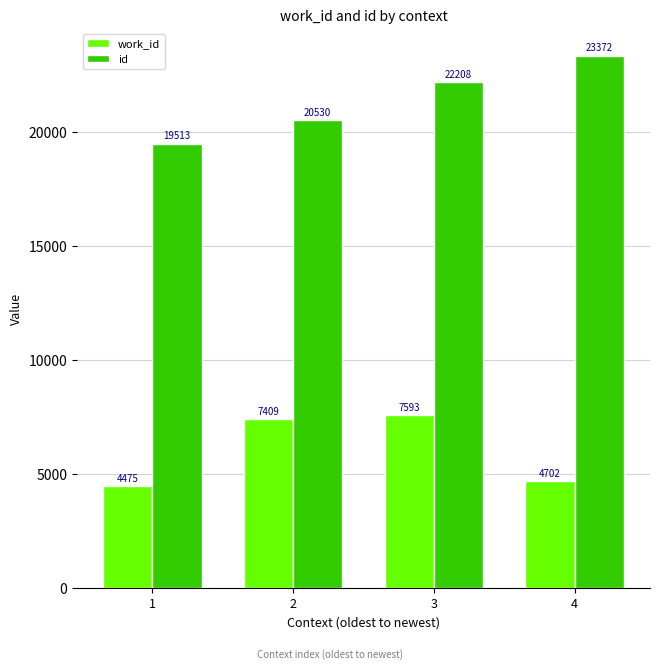

How many id values are between 20530 and 23372?

3